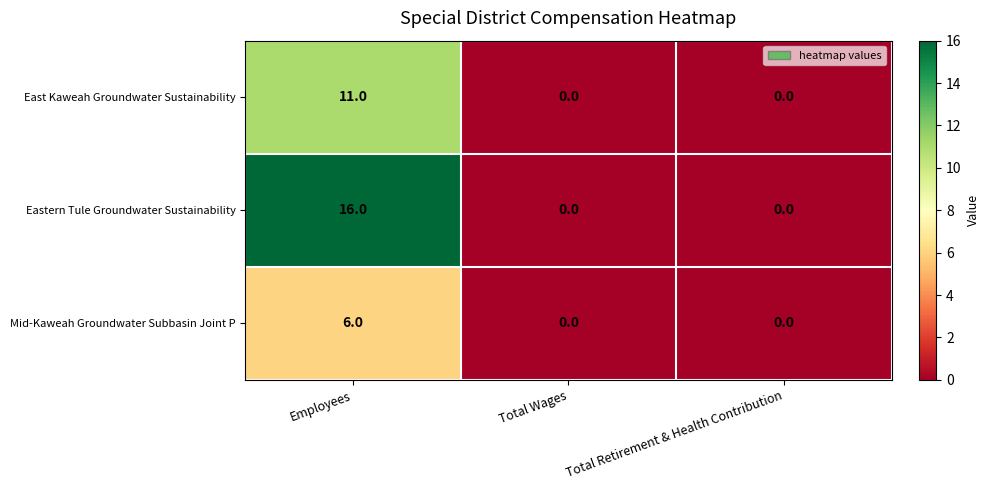

At which category is the sum across all series the highest?

Employees